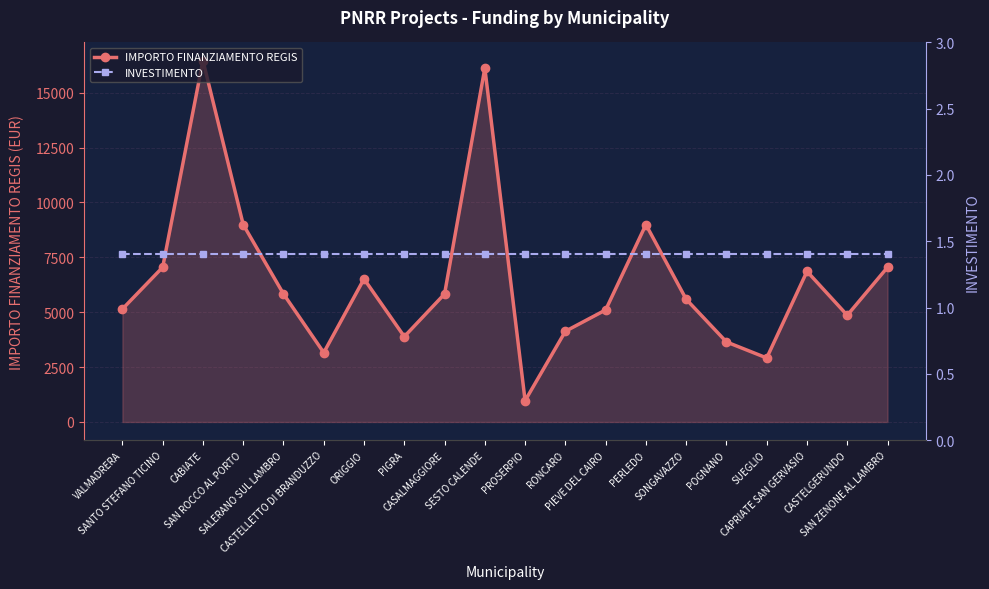

At which label does IMPORTO FINANZIAMENTO REGIS reach its minimum?

PROSERPIO